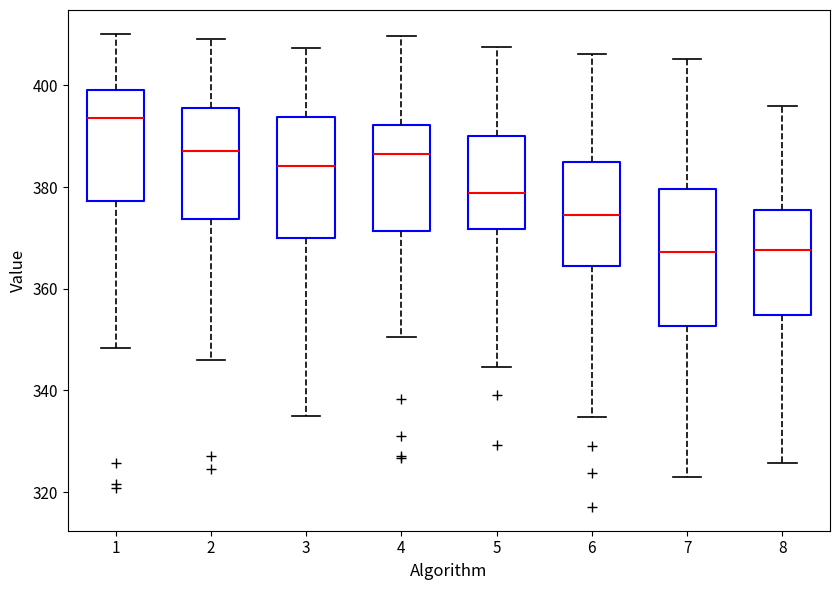

Which box's median line is the highest?

1